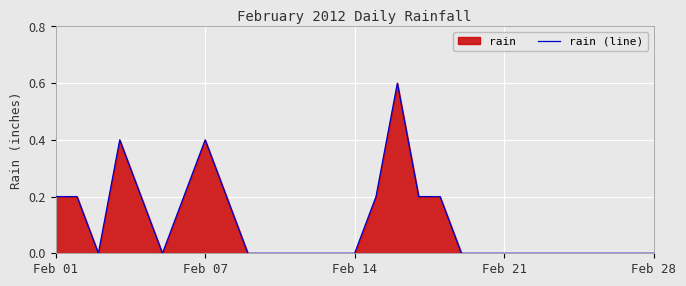

The value at 6 is 0.2. True or false?

True